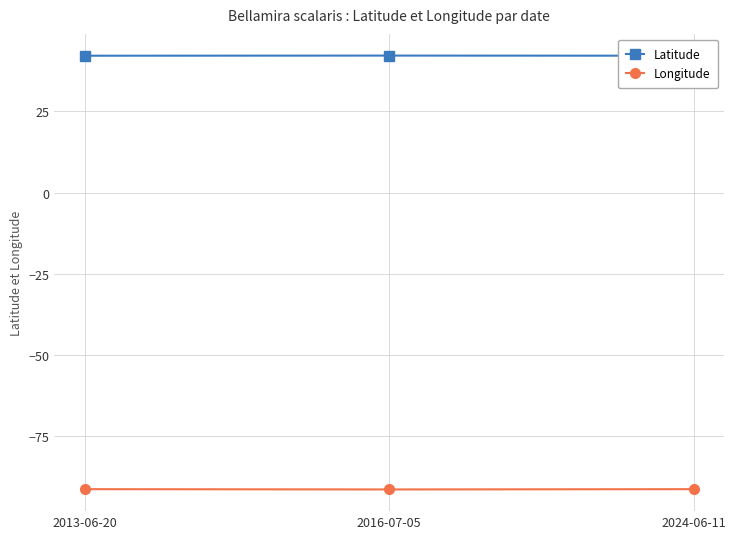

What is the value of the Longitude point at the 2nd from the left?

-91.6